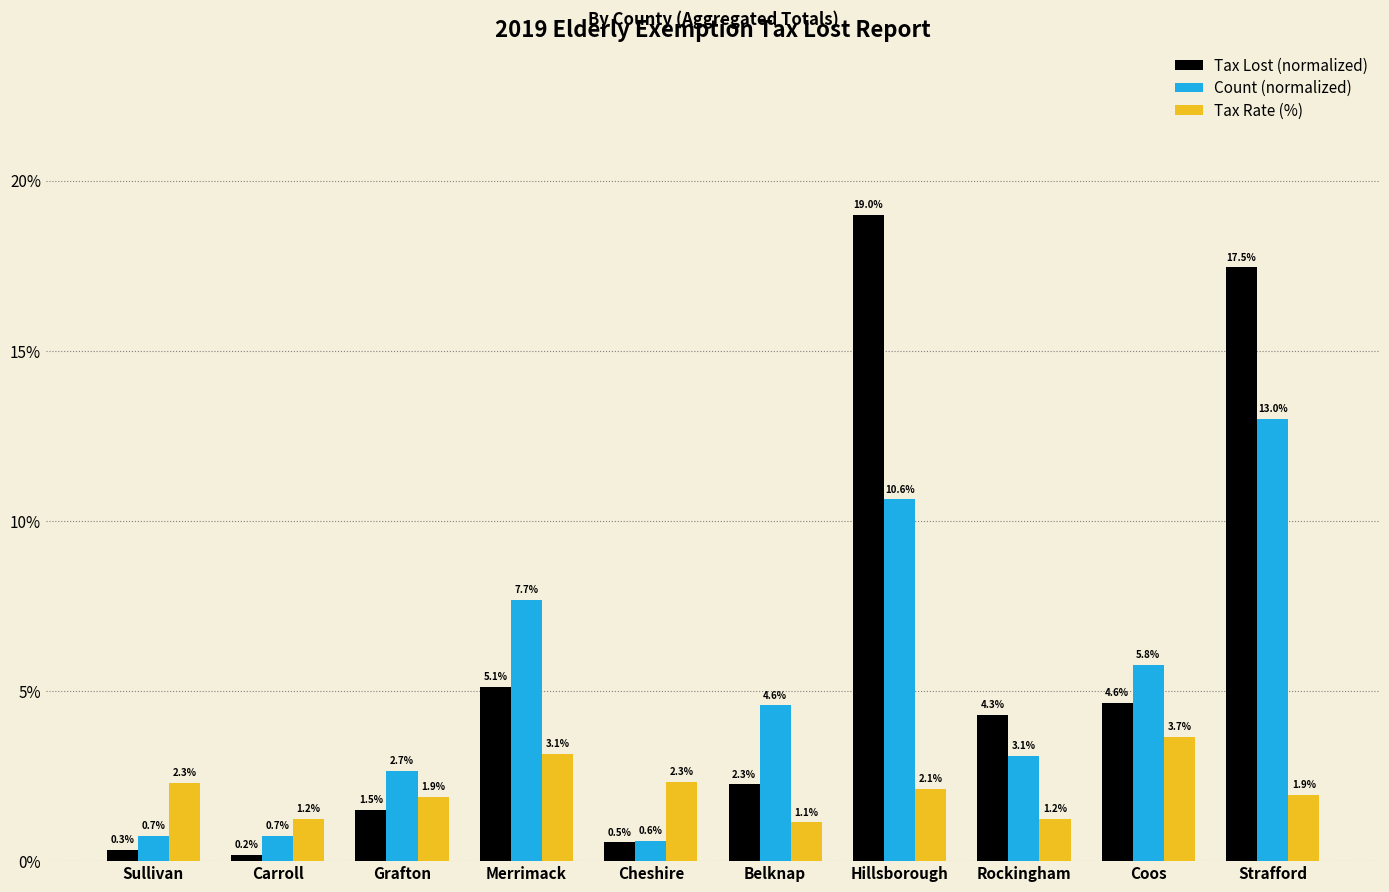

What are all the series names shown in the legend?

Tax Lost (normalized), Count (normalized), Tax Rate (%)